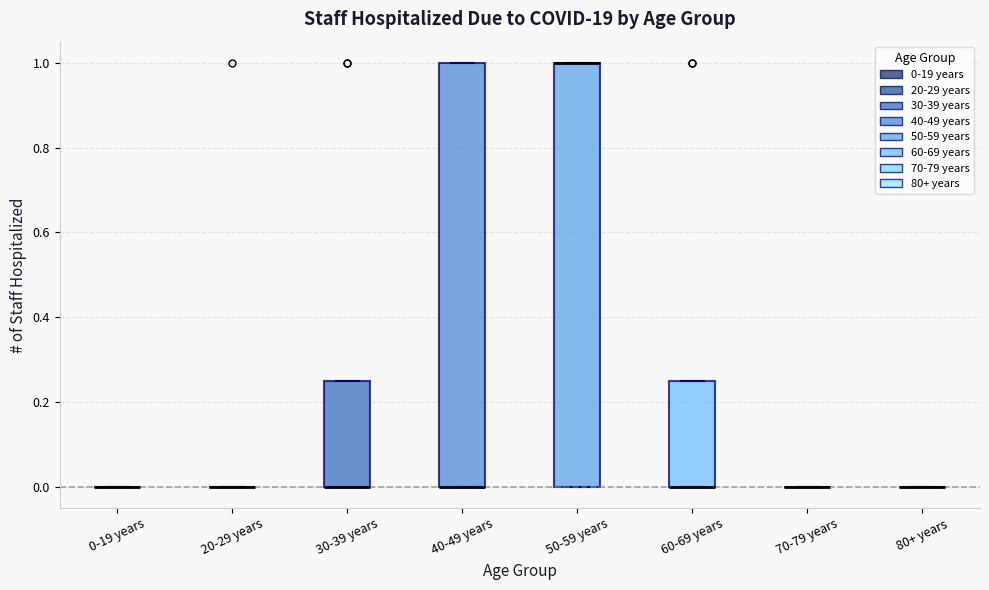

Reading left to right, read every box against the y-axis: the position of its median line, the range the box covers, and the ends of its whiskers. The values are not printed on the chart, so give them approximately, as read against the axis.

0-19 years: box collapsed to a line at 0.00, whiskers 0.00 to 0.00
20-29 years: box collapsed to a line at 0.00, whiskers 0.00 to 0.00
30-39 years: median 0.00 (drawn on the box's lower edge), box 0.00 to 0.26, whiskers 0.00 to 0.26
40-49 years: median 0.00 (drawn on the box's lower edge), box 0.00 to 1.00, whiskers 0.00 to 1.00
50-59 years: median 1.00 (drawn on the box's upper edge), box 0.00 to 1.00, whiskers 0.00 to 1.00
60-69 years: median 0.00 (drawn on the box's lower edge), box 0.00 to 0.26, whiskers 0.00 to 0.26
70-79 years: box collapsed to a line at 0.00, whiskers 0.00 to 0.00
80+ years: box collapsed to a line at 0.00, whiskers 0.00 to 0.00